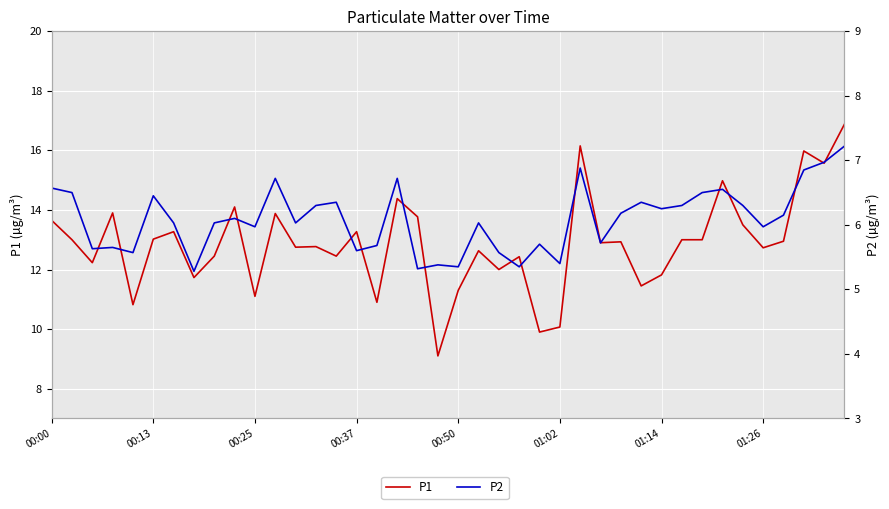

Between 9 and 13, which is larger?

9